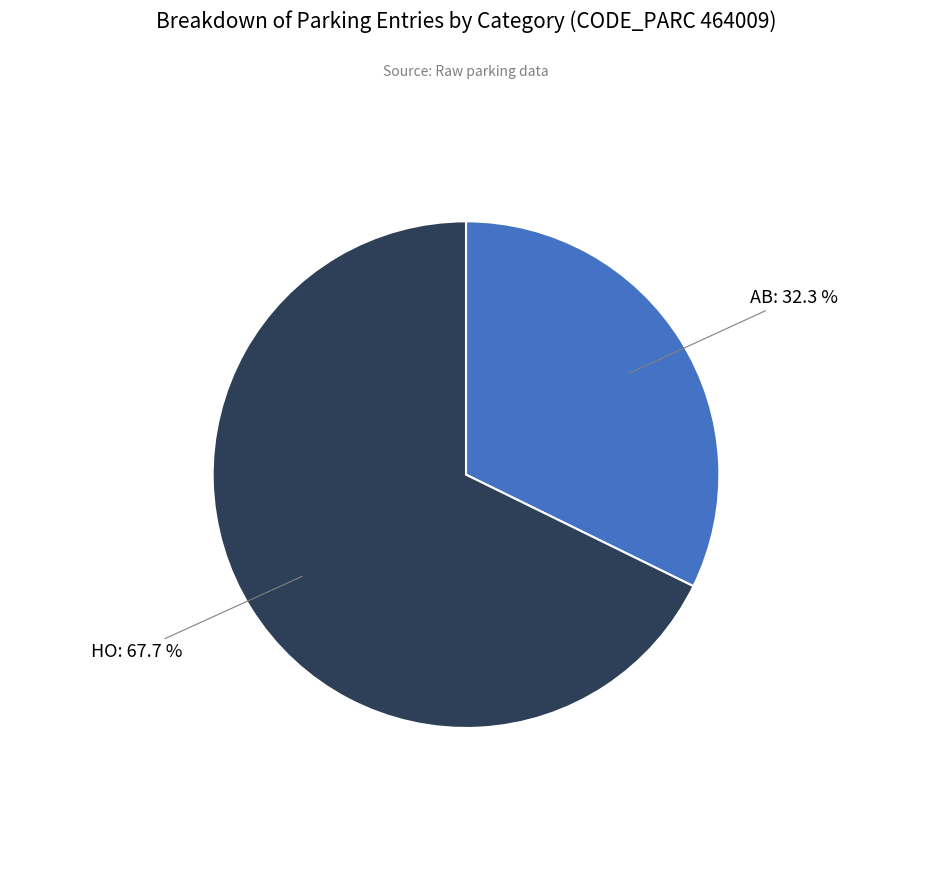

Is there a majority slice in this chart?

Yes